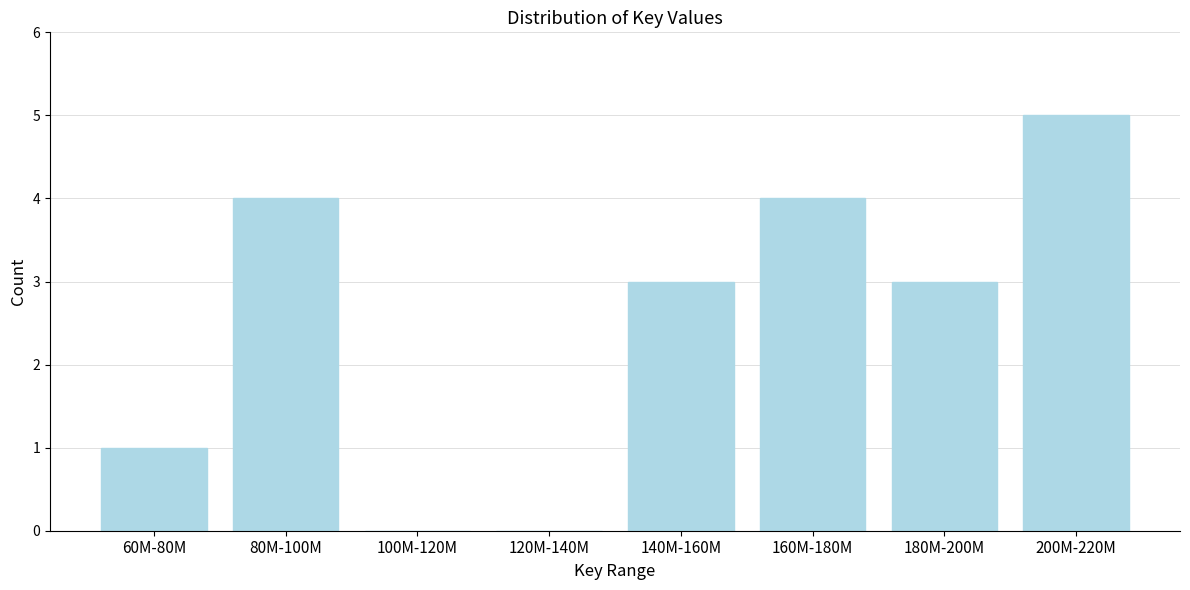

Reading left to right, list all the values displayed in this chart.

60M-80M=1	80M-100M=4	100M-120M=0	120M-140M=0	140M-160M=3	160M-180M=4	180M-200M=3	200M-220M=5